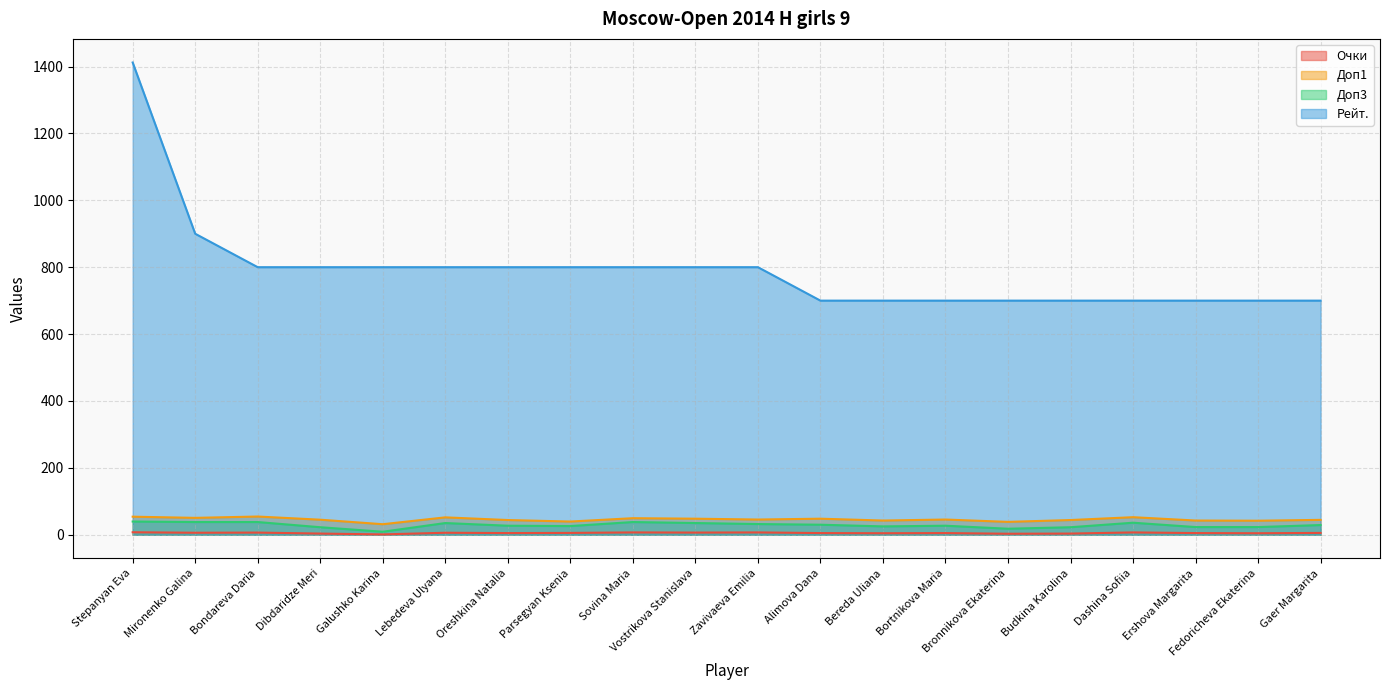

What is the total value across all series at Oreshkina Natalia?

876.0